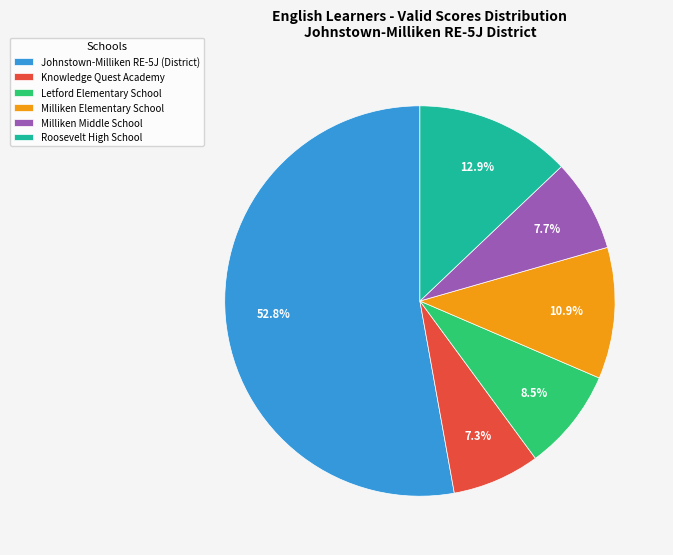

How many segments does this pie chart have?

6